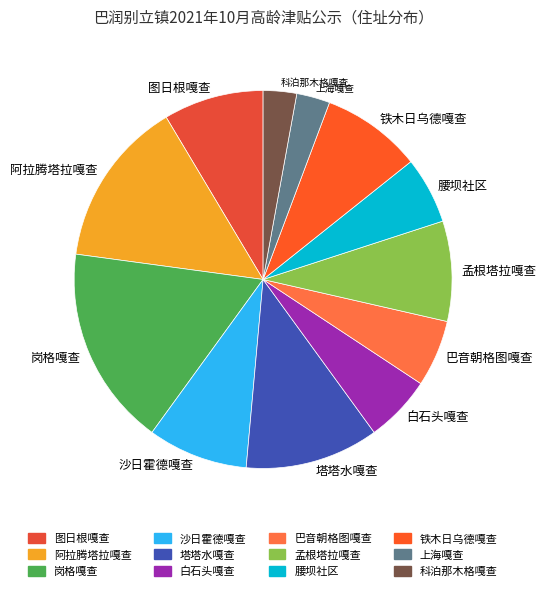

Is it true that 科泊那木格嘎查 is 16% of the pie?

False